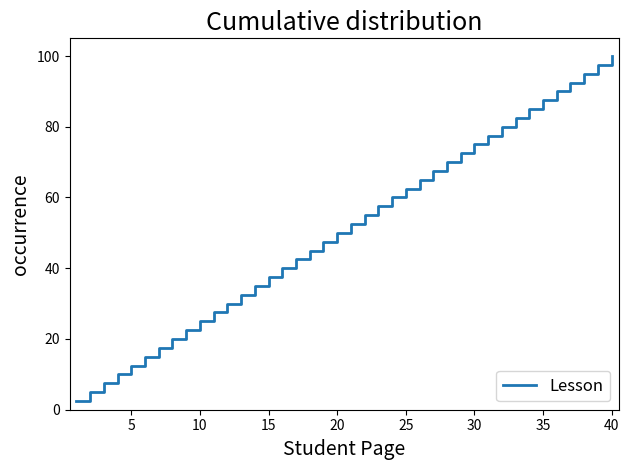

What is the greatest value displayed?

100.0